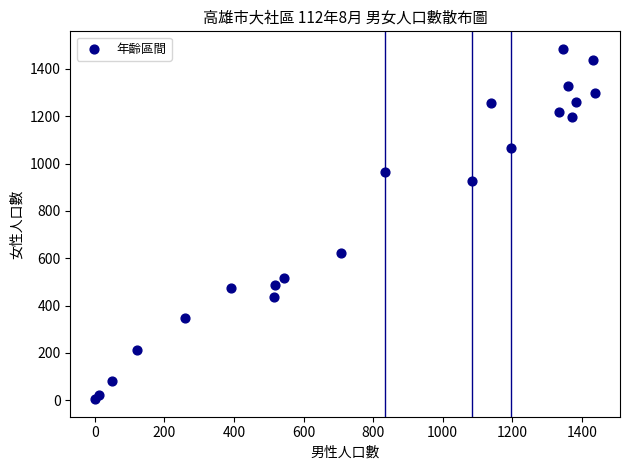

What Y value in the scatter plot is closest to 744?

622